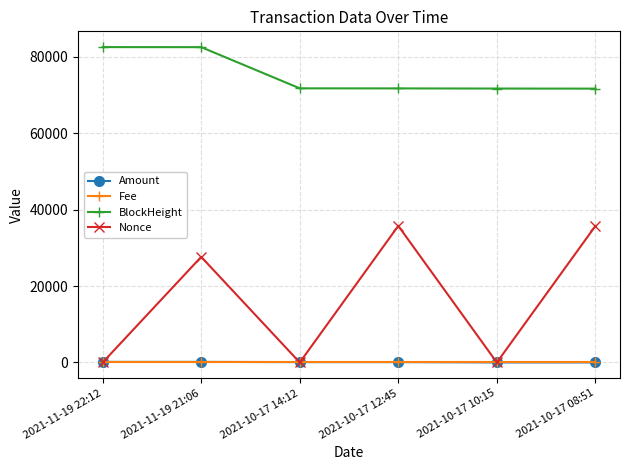

What is the label of the 2nd point from the right?

2021-10-17 10:15